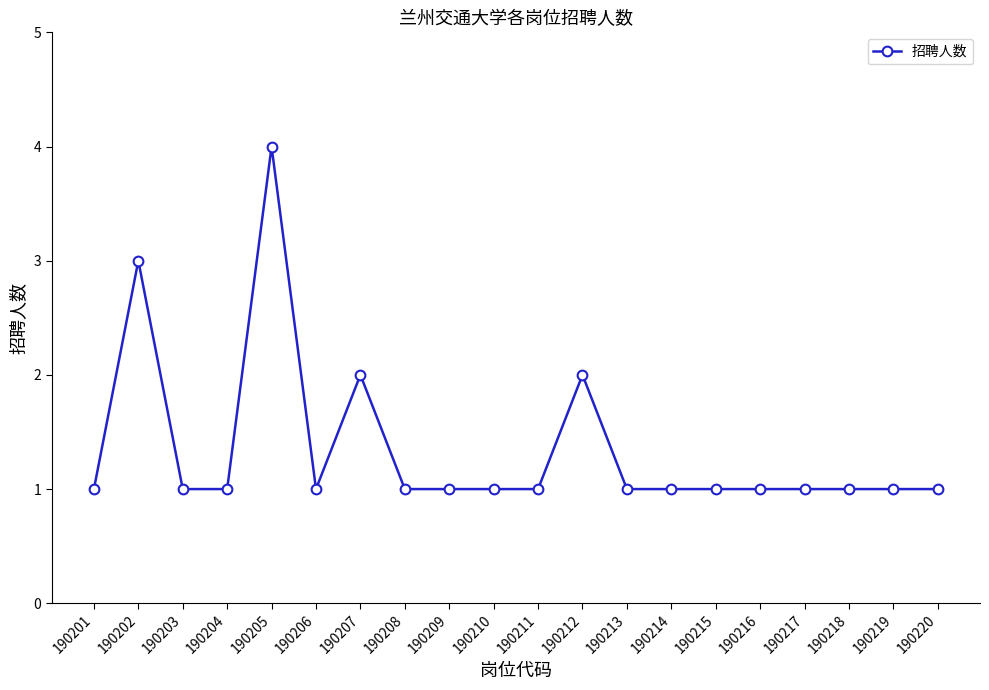

The chart shows a value of 1 at 190220. True or false?

True